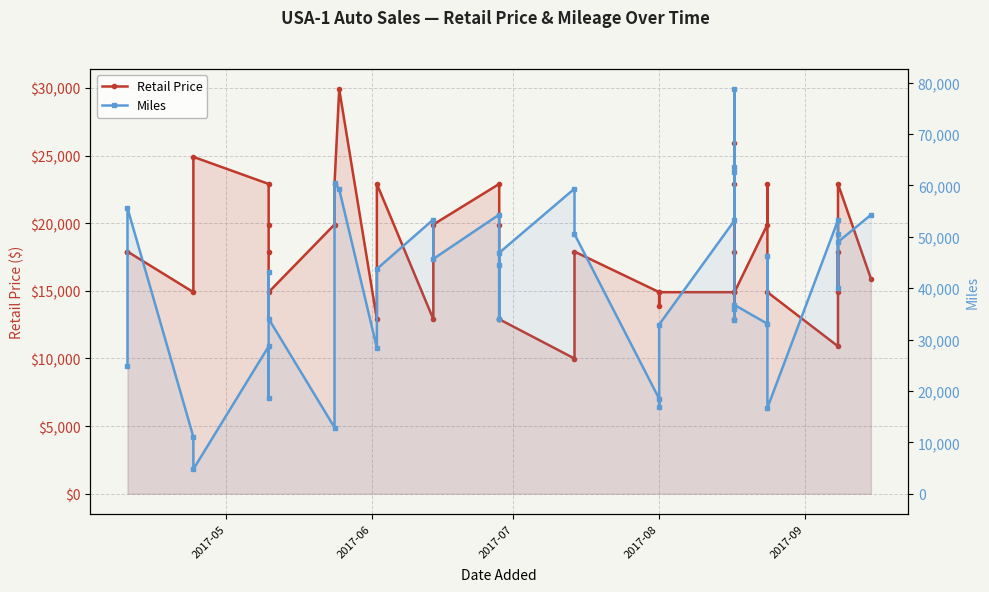

True or false: Retail Price and Miles cross at least once.

True